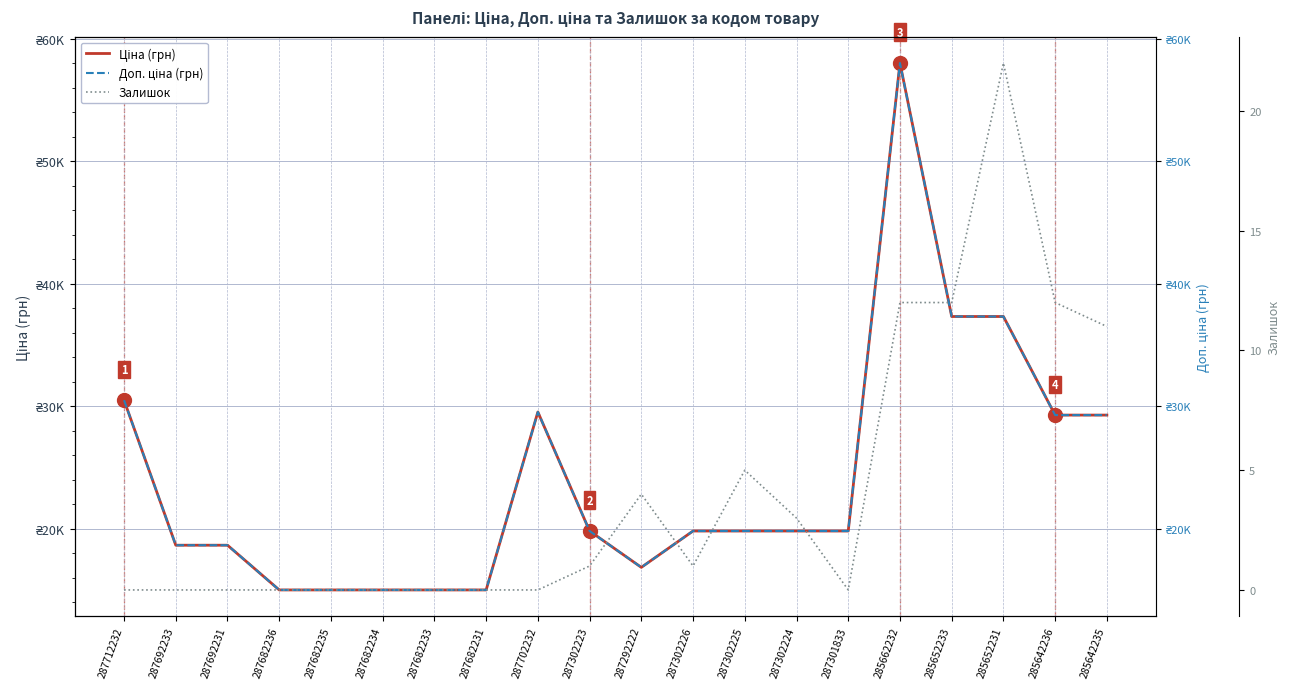

What are all the series names shown in the legend?

Ціна (грн), Доп. ціна (грн), Залишок